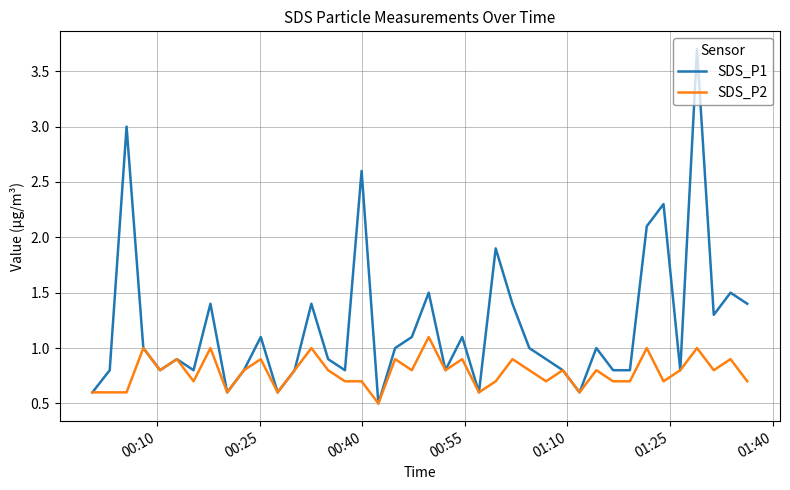

List the series in order of their peak value, lowest first.

SDS_P2, SDS_P1